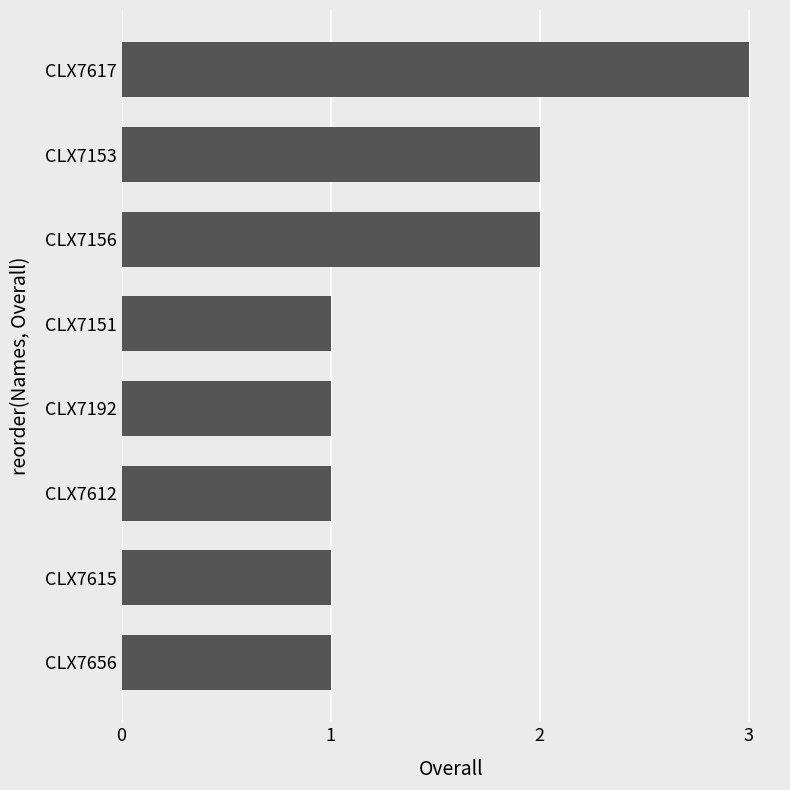

Are the bars grouped side by side (vs. stacked)?

No